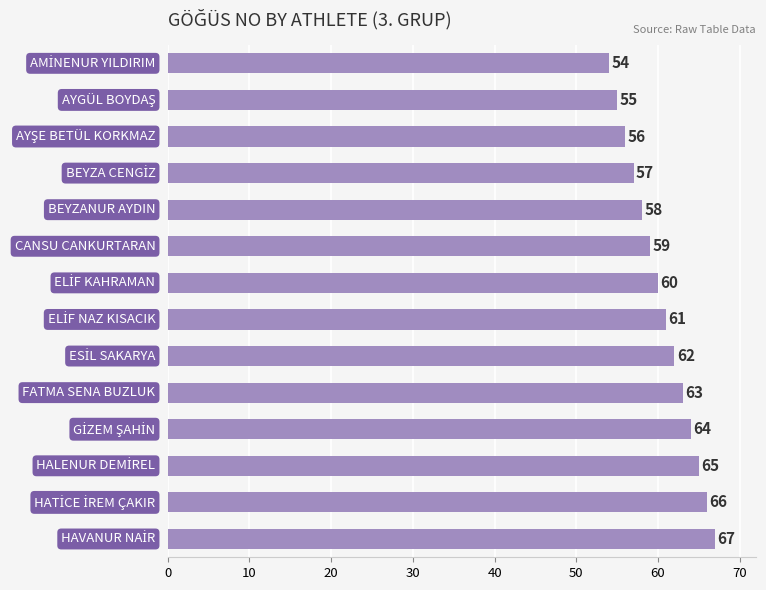

What is the sum of all values?

847